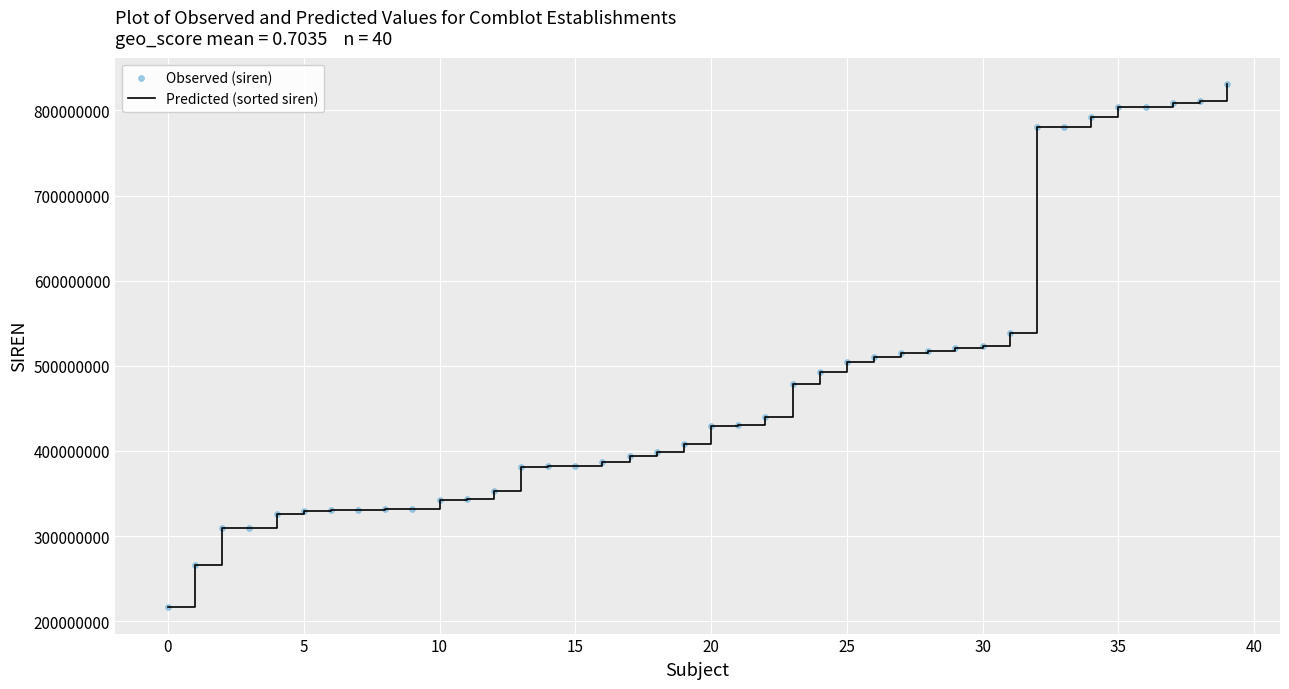

What is the greatest value displayed?

831280094